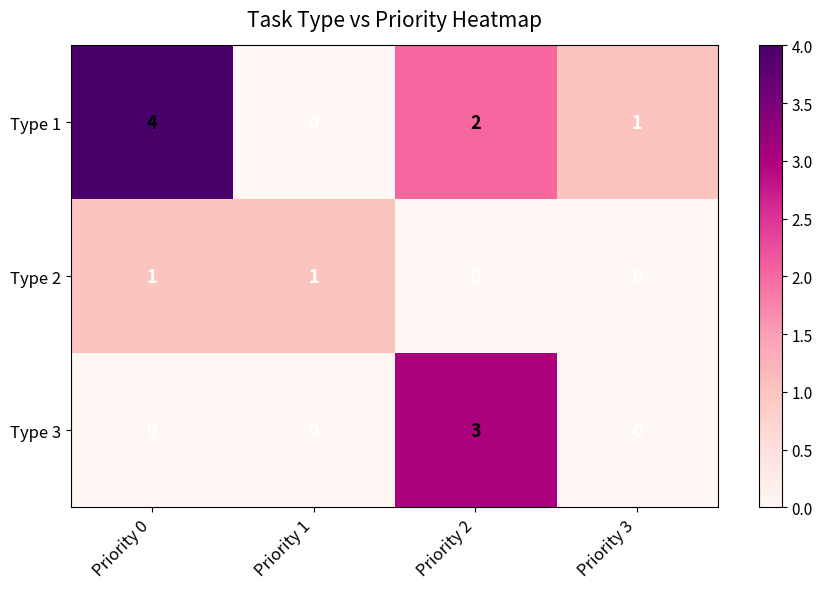

Reading left to right, what are all the values shown in this chart?

Type 1: 4	0	2	1
Type 2: 1	1	0	0
Type 3: 0	0	3	0